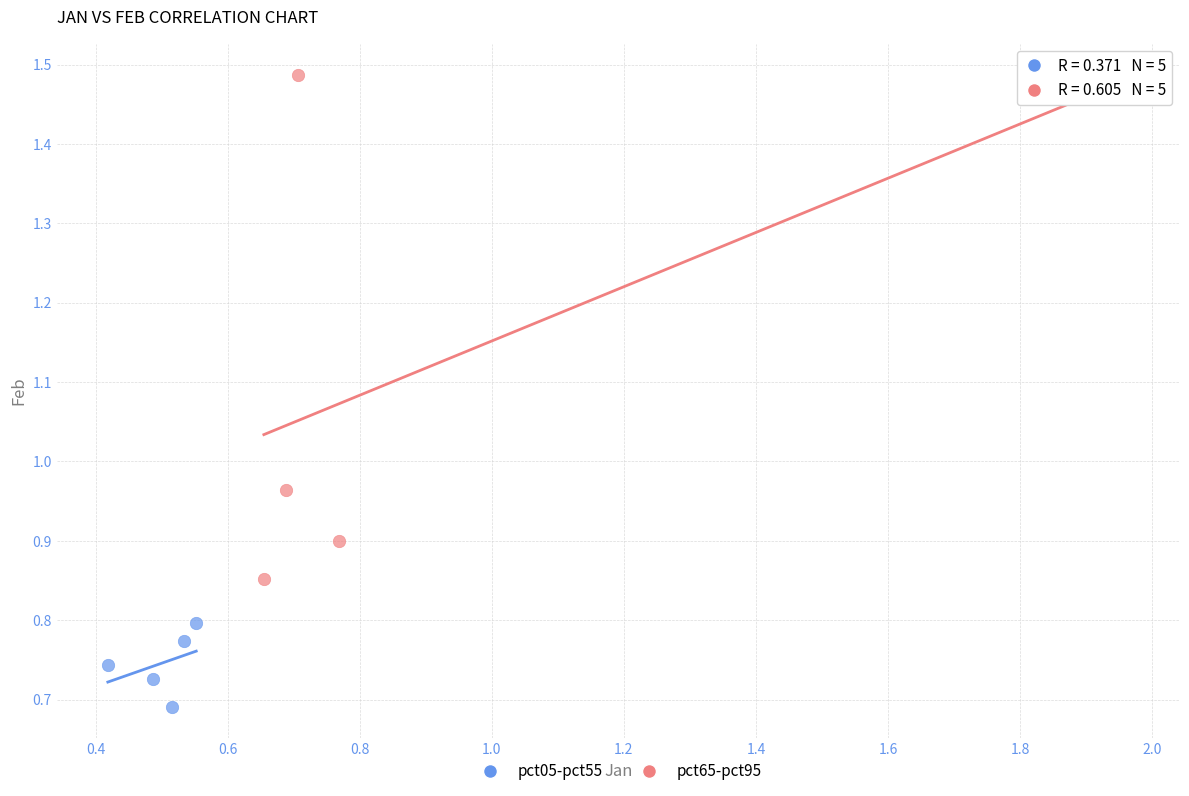

Which series contains the highest Y value?

pct65-pct95